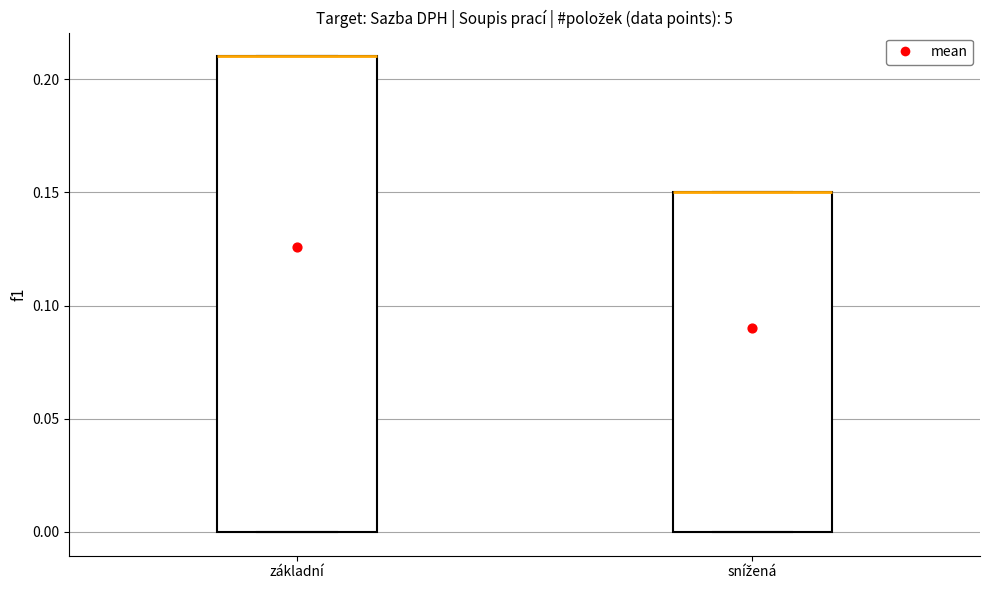

Reading left to right, transcribe this box plot: for each box, give where its median line is, the range the box spans, and where its two whiskers end, as read against the y-axis. The values are not printed on the chart, so give them approximately, as read against the axis.

základní: median 0.21 (drawn on the box's upper edge), box 0.00 to 0.21, whiskers 0.00 to 0.21
snížená: median 0.15 (drawn on the box's upper edge), box 0.00 to 0.15, whiskers 0.00 to 0.15